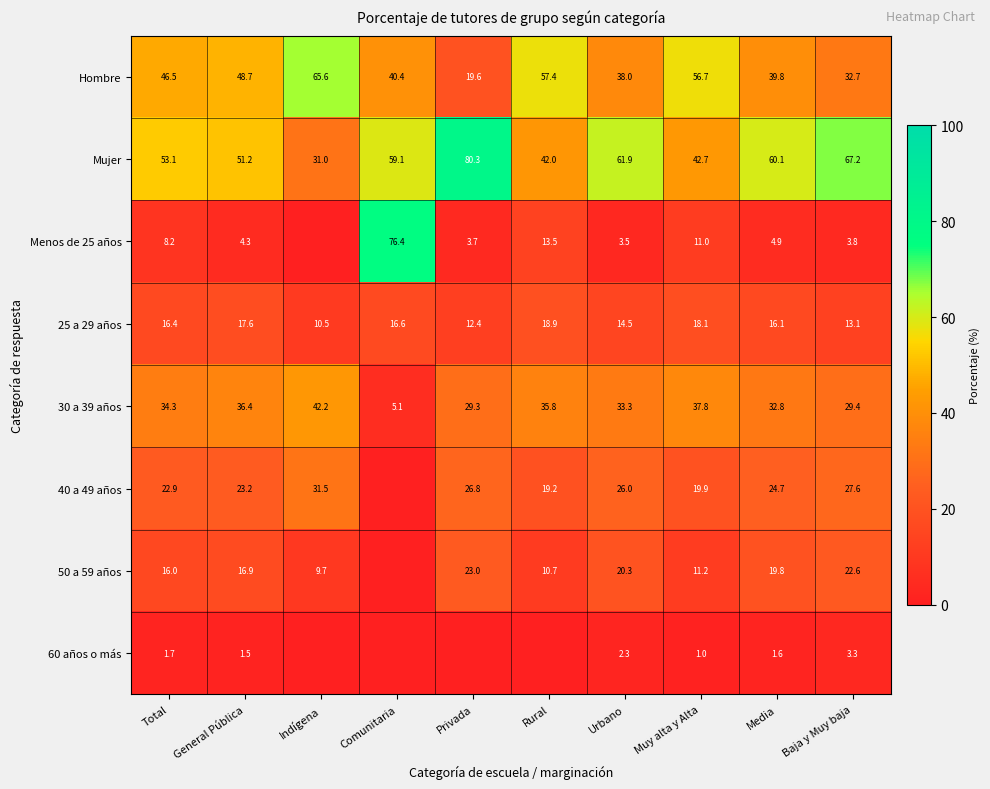

Is the value of 50 a 59 años at Media greater than the value of 60 años o más at Media?

Yes